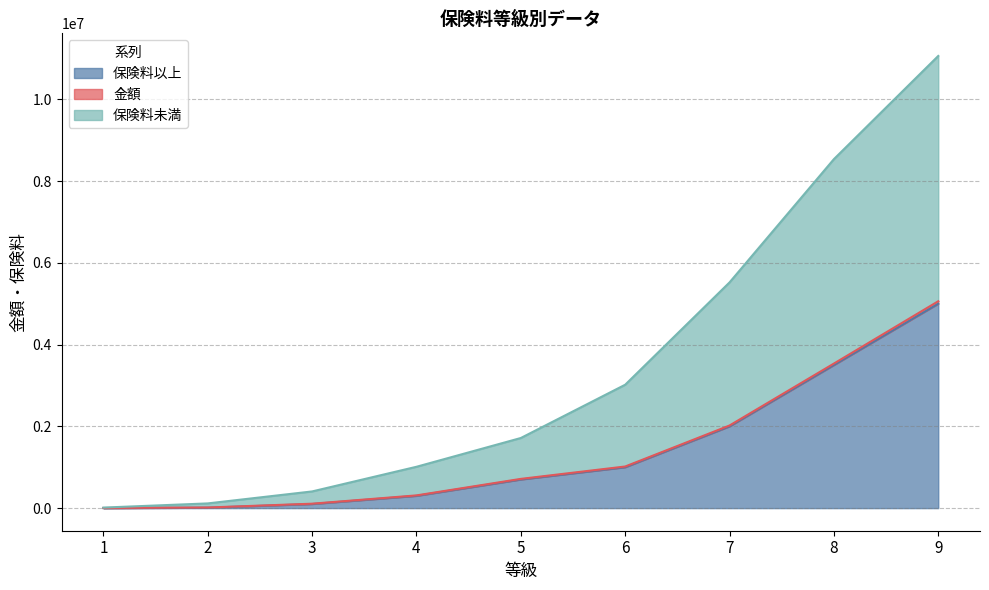

What is the sum of the 保険料以上 values at 9 and 7?

7000000